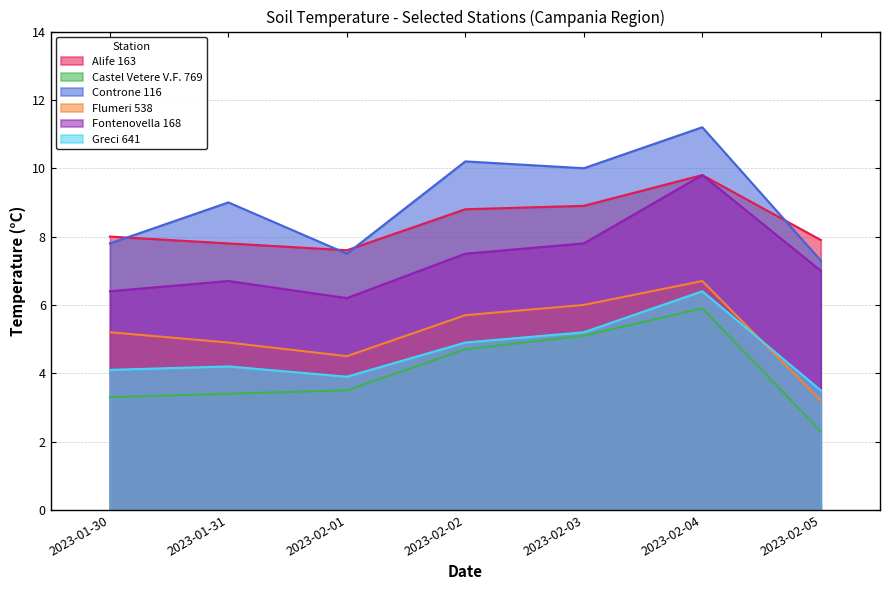

What is the maximum value for Flumeri 538?

6.7